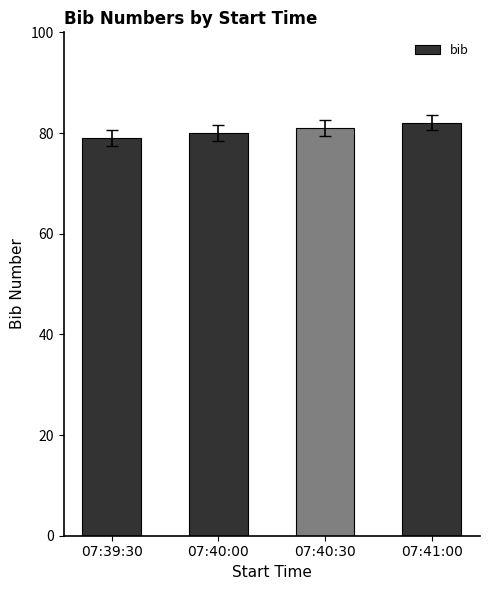

What is the difference between the values at 07:39:30 and 07:41:00?

3